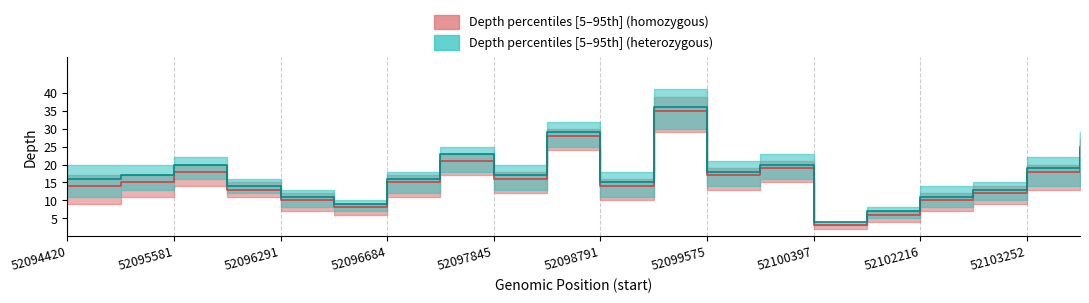

Where is the first local maximum for depth_lower?

52095581